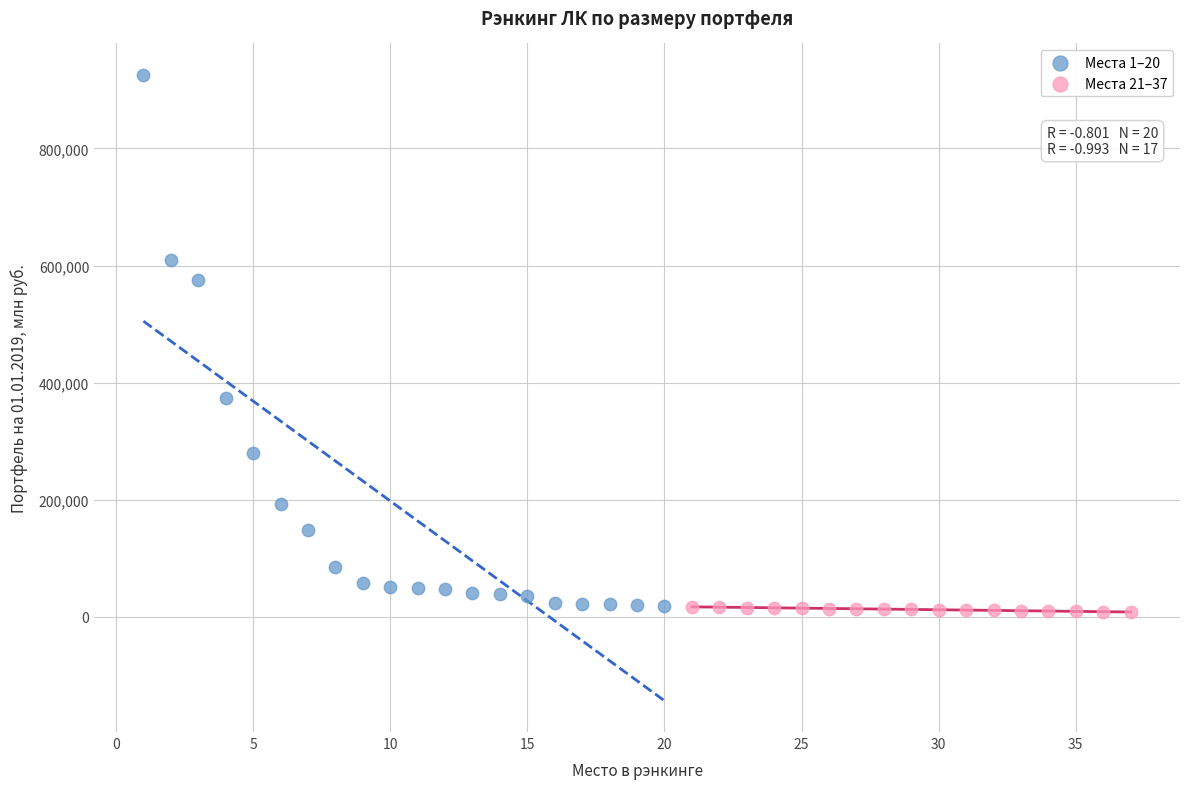

Which series has the largest Y range (max minus min)?

Места 1–20